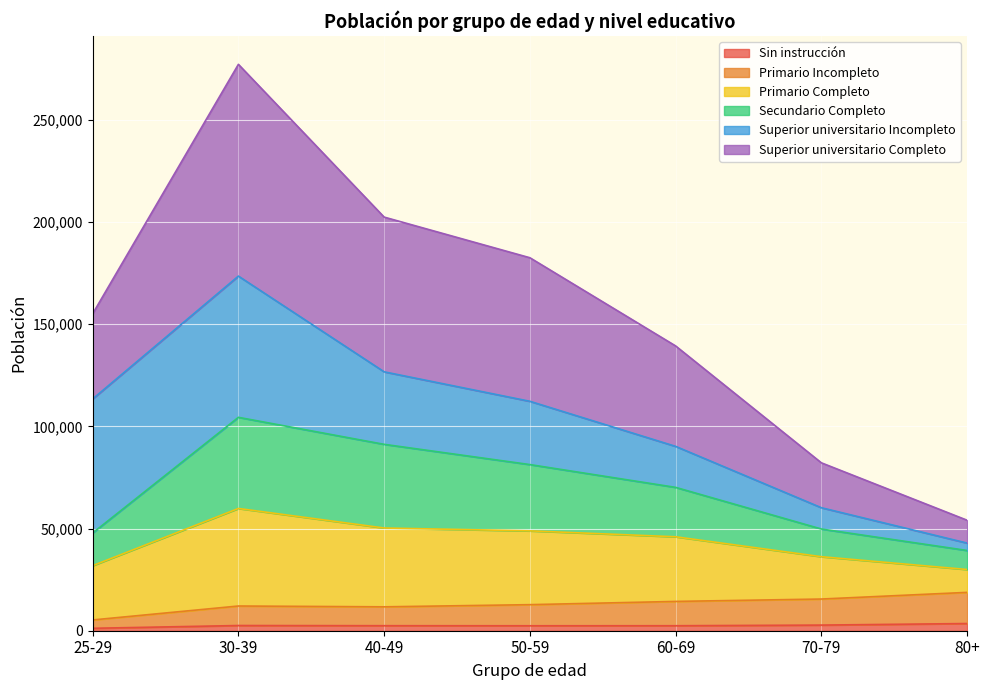

What are all the series names shown in the legend?

Sin instrucción, Primario Incompleto, Primario Completo, Secundario Completo, Superior universitario Incompleto, Superior universitario Completo